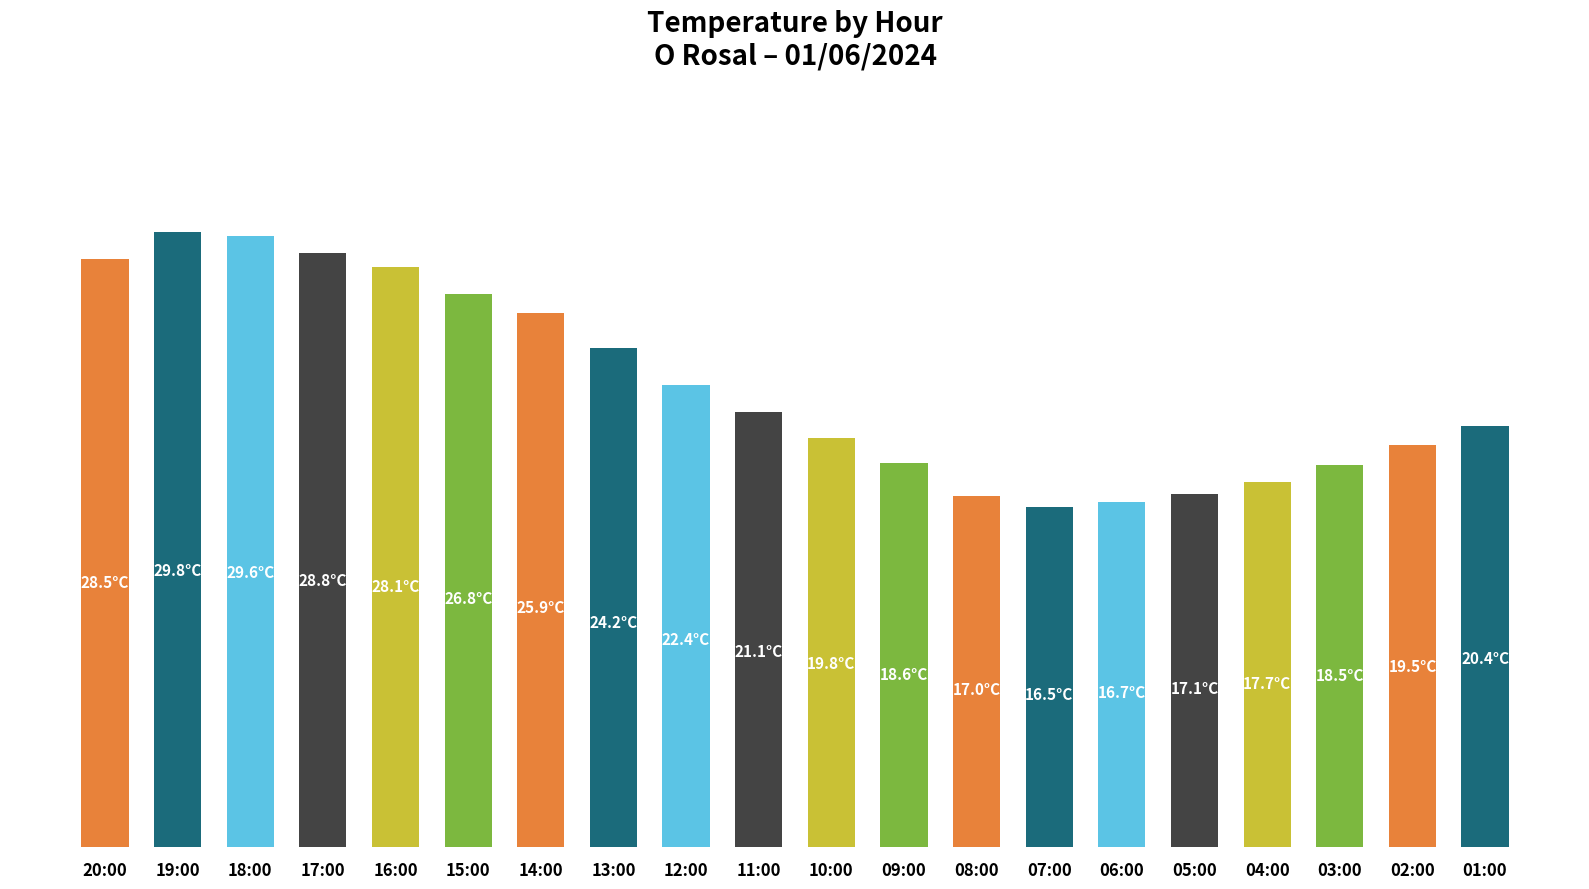

What is the change in value from 18:00 to 11:00?

-8.5